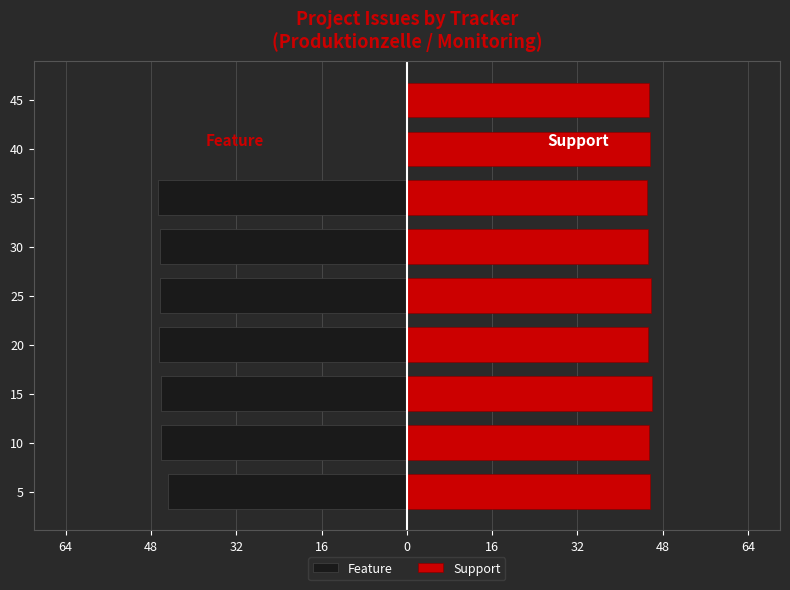

How many bars are there in each group?

2